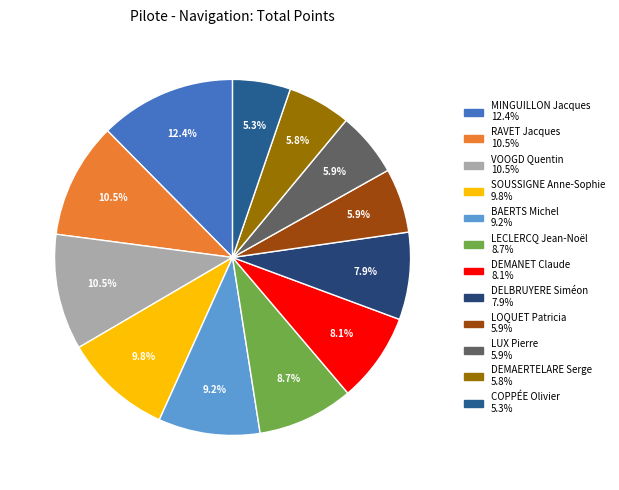

Is there a majority slice in this chart?

No